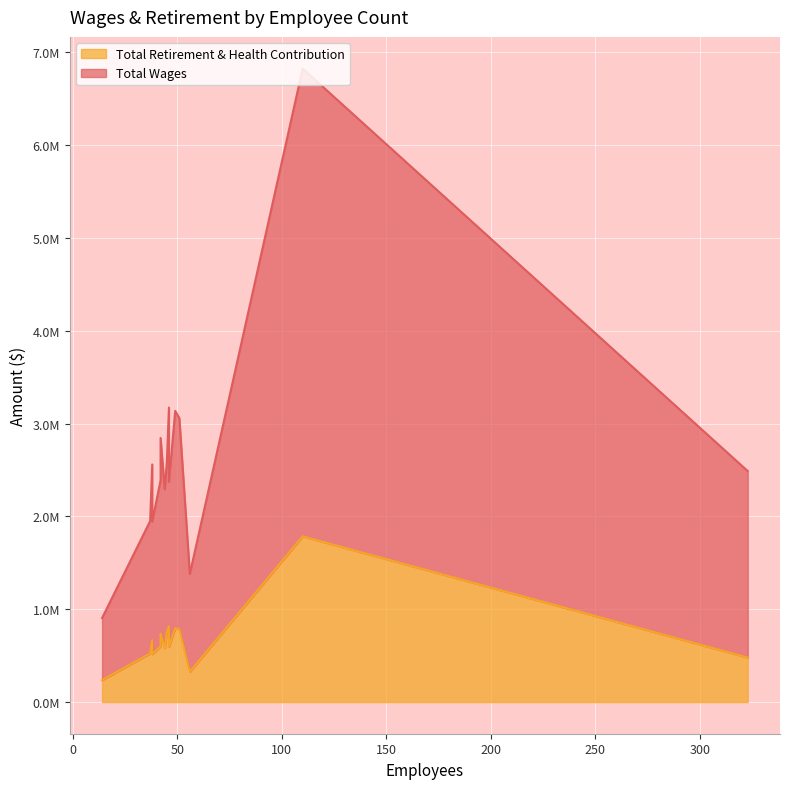

True or false: Total Wages has a value of 4437436 at 38.

False